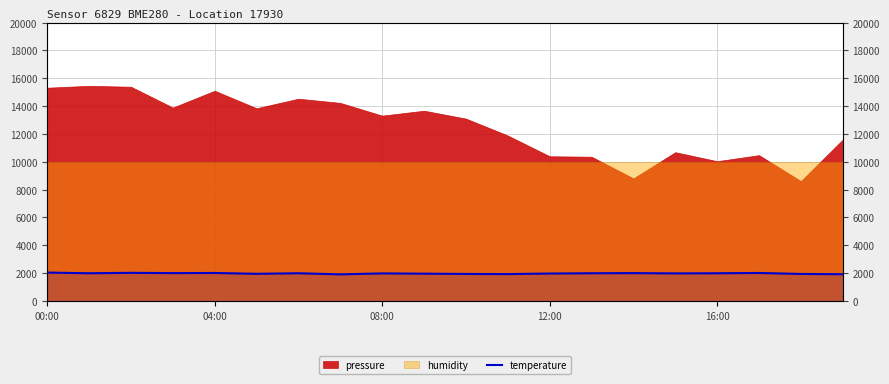

Reading left to right, extract all data points from this chart.

2040.0	1990.0	2020.0	2000.0	2010.0	1950.0	1990.0	1910.0	1980.0	1960.0	1940.0	1930.0	1970.0	1990.0	2000.0	1980.0	1990.0	2010.0	1940.0	1920.0